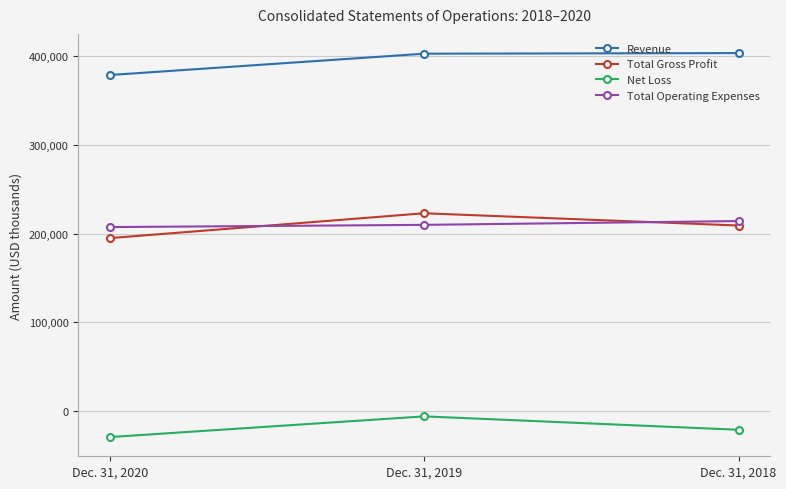

What is the value of the Total Gross Profit point at the 3rd from the left?

209209